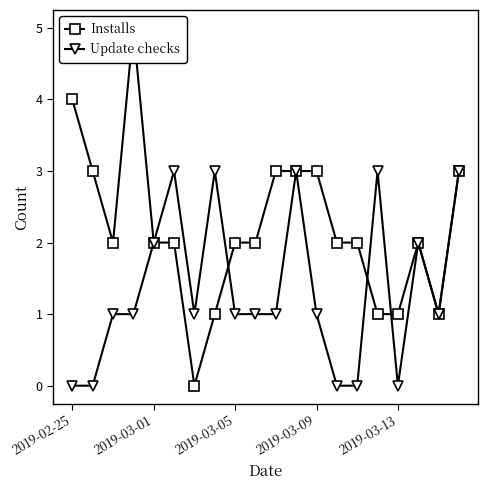

True or false: Update checks has more than 2 interior local peaks.

True